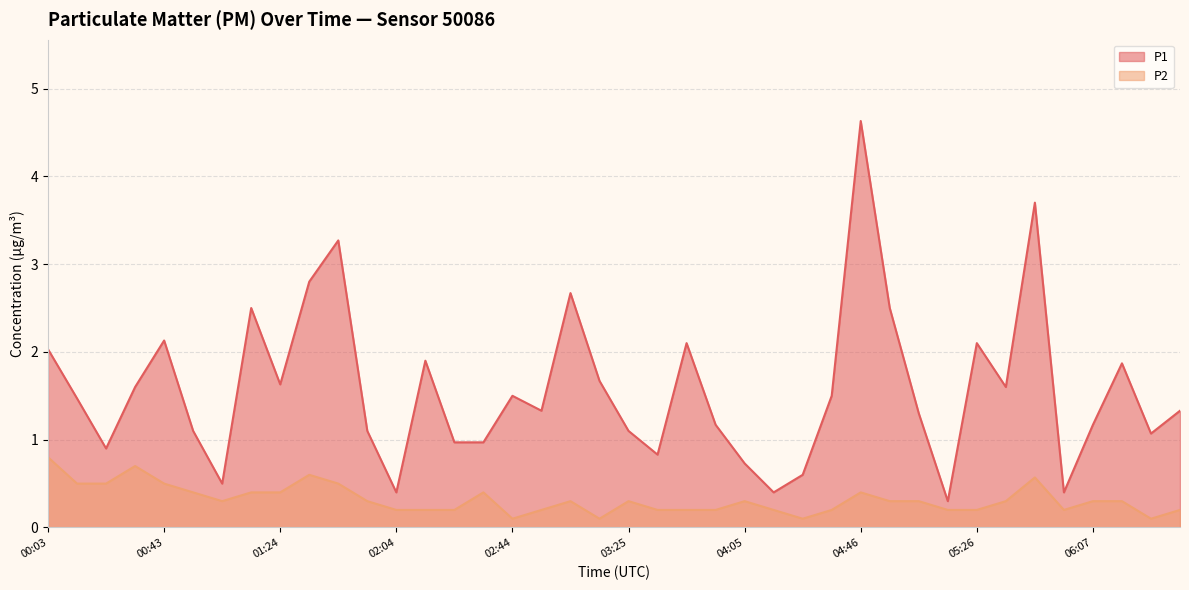

Which series changed the most between 02:14 and 06:07?

P1